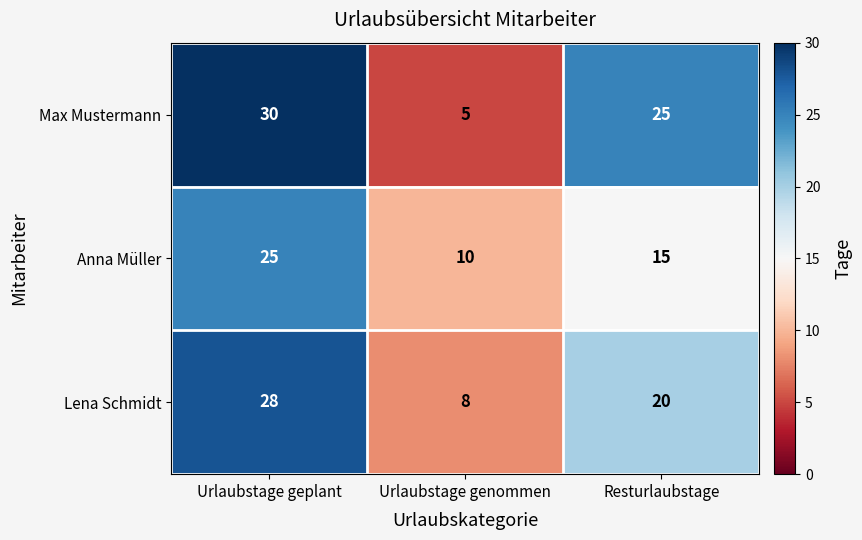

The Anna Müller series shows 25 at Urlaubstage geplant. True or false?

True